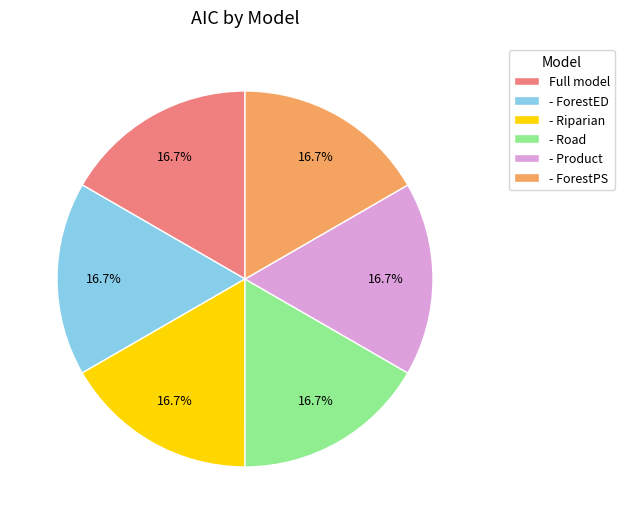

The - Riparian slice represents 27% of the pie. True or false?

False